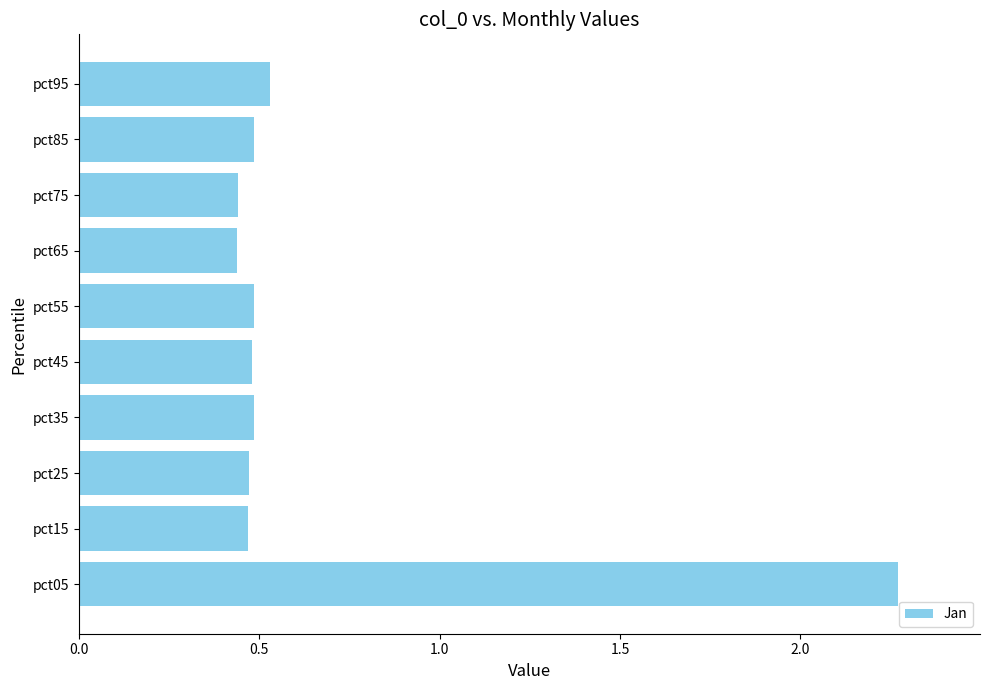

The value at pct25 is 0.1. True or false?

False